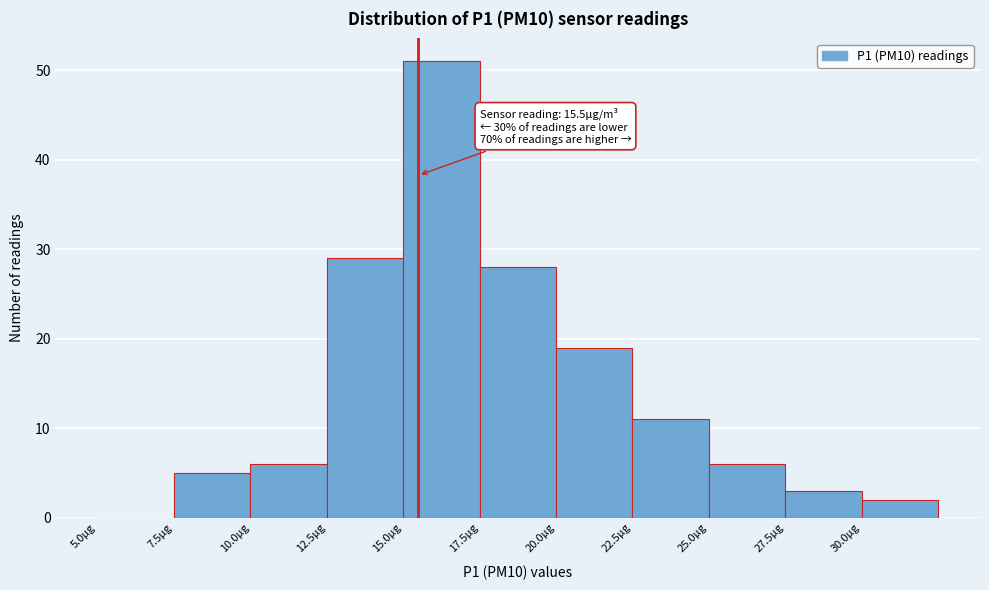

Over which range of the x-axis is the bar tallest?

15.0 to 17.5